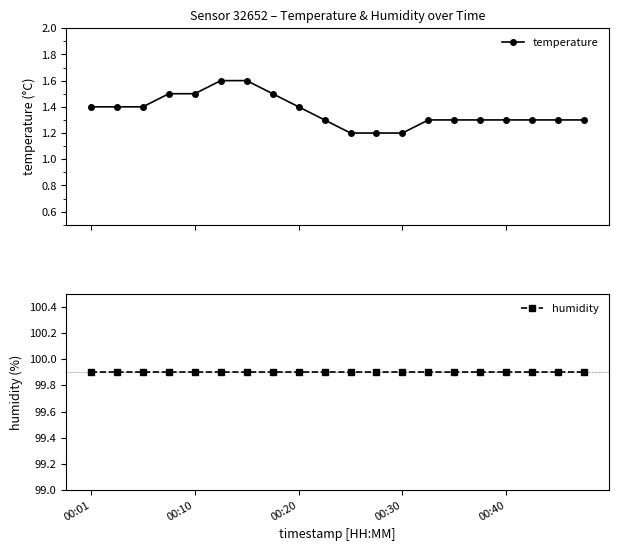

What is the minimum value for temperature?

1.2